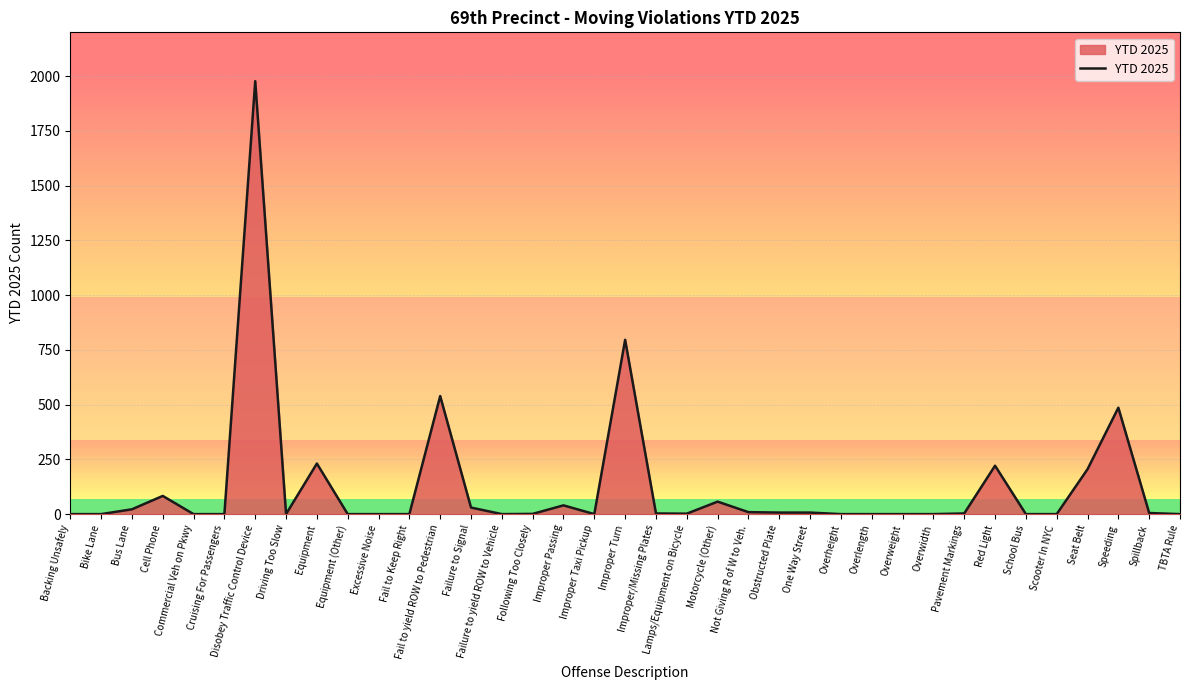

At which category does the chart reach its peak across all series?

Disobey Traffic Control Device